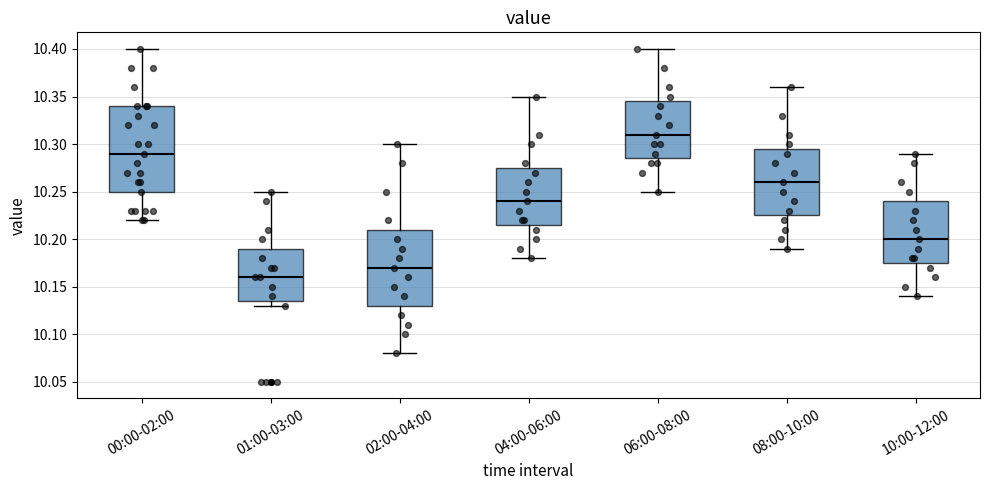

Reading left to right, transcribe this box plot: for each box, give where its median line is, the range the box spans, and where its two whiskers end, as read against the y-axis. The values are not printed on the chart, so give them approximately, as read against the axis.

00:00-02:00: median 10.290, box 10.250 to 10.340, whiskers 10.220 to 10.400
01:00-03:00: median 10.160, box 10.135 to 10.190, whiskers 10.130 to 10.250
02:00-04:00: median 10.170, box 10.130 to 10.210, whiskers 10.080 to 10.300
04:00-06:00: median 10.240, box 10.215 to 10.275, whiskers 10.180 to 10.350
06:00-08:00: median 10.310, box 10.285 to 10.345, whiskers 10.250 to 10.400
08:00-10:00: median 10.260, box 10.225 to 10.295, whiskers 10.190 to 10.360
10:00-12:00: median 10.200, box 10.175 to 10.240, whiskers 10.140 to 10.290